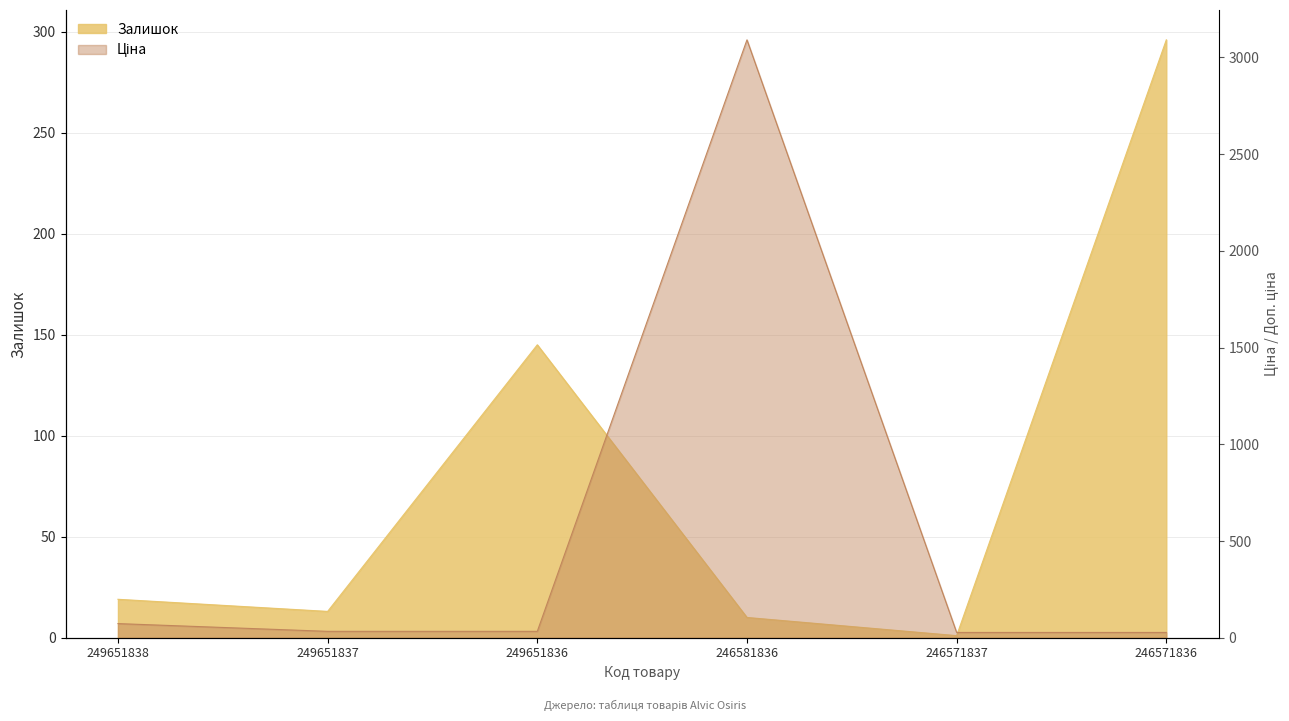

After their last crossing, which series has the higher values: Залишок or Ціна?

Залишок